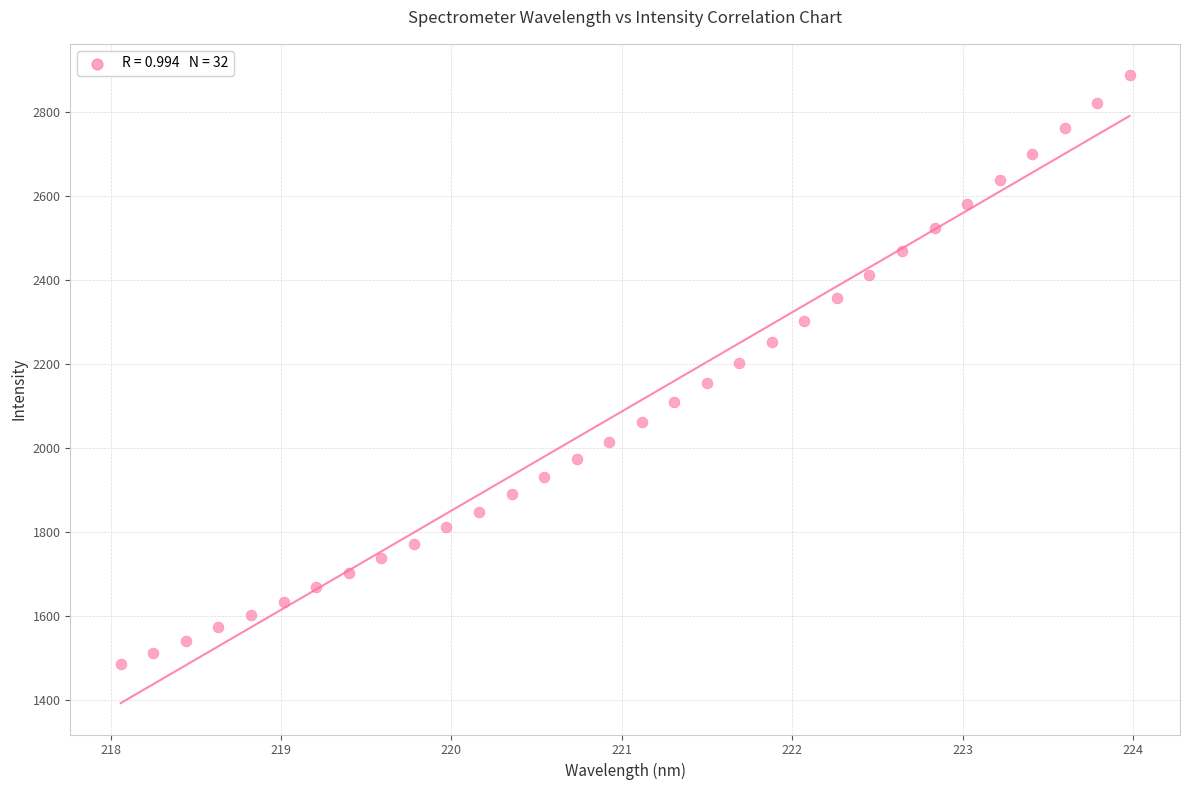

What is the range of Y values (max minus min)?

1401.4